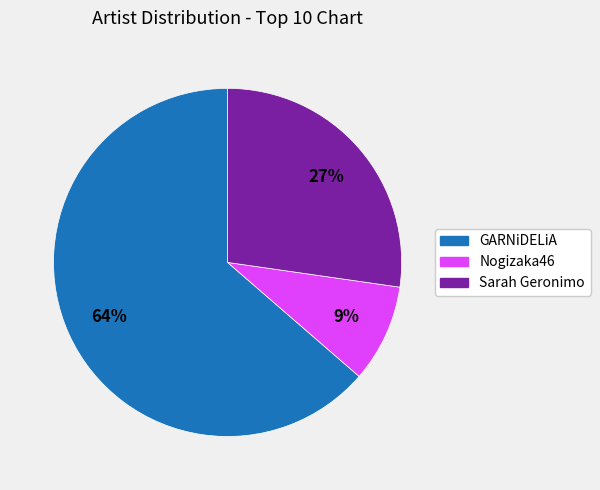

How many slices are in this pie chart?

3